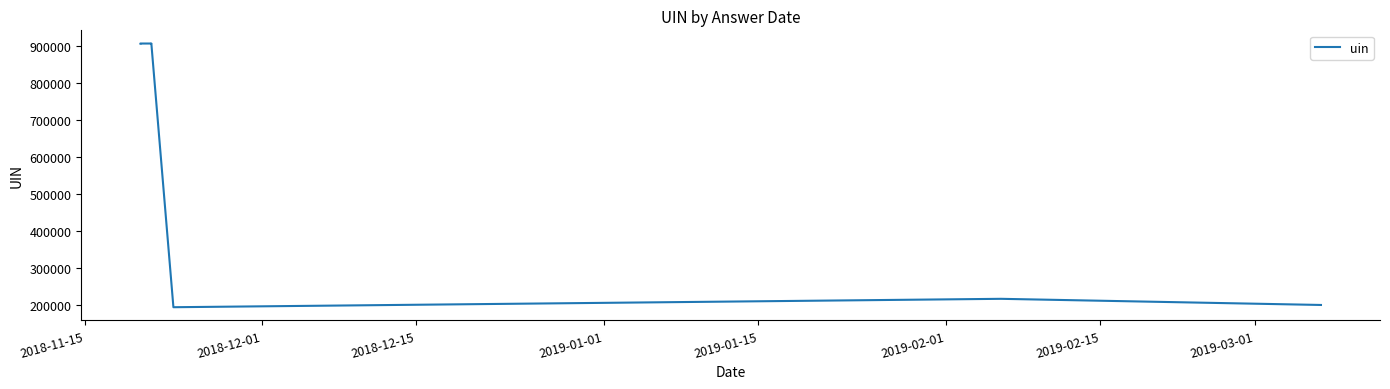

What is the sum of all values?

6961322